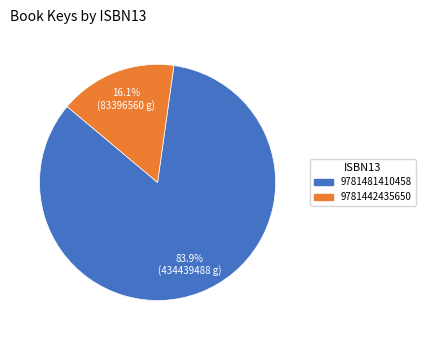

What is the ratio of the value at 9781481410458 to the value at 9781442435650?

5.2